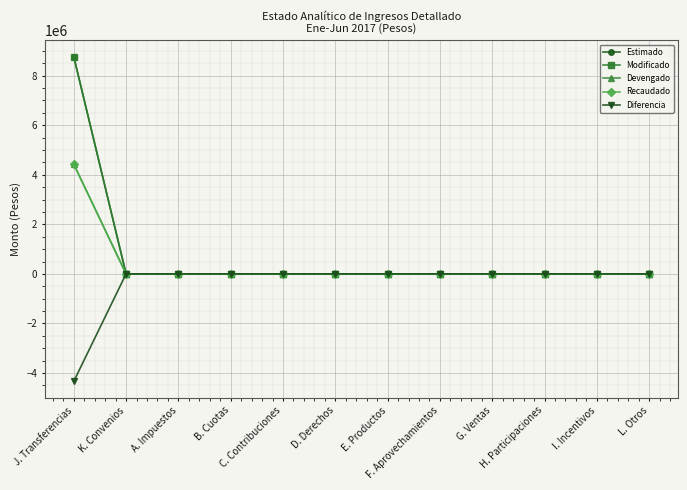

Does the chart have visible grid lines?

Yes